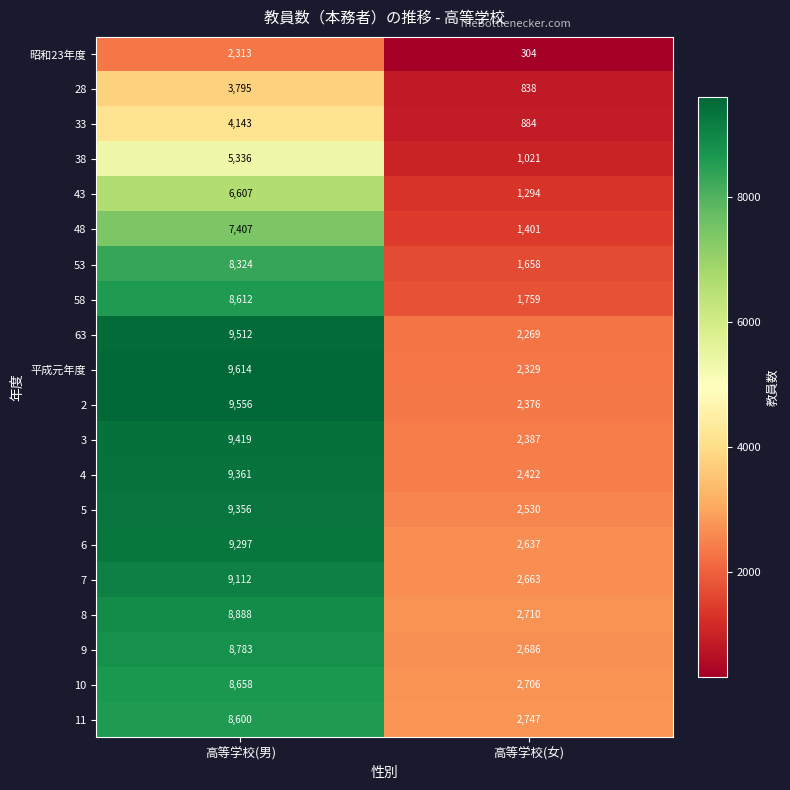

At 高等学校(男), list the series in order from smallest to largest.

昭和23年度, 28, 33, 38, 43, 48, 53, 11, 58, 10, 9, 8, 7, 6, 5, 4, 3, 63, 2, 平成元年度